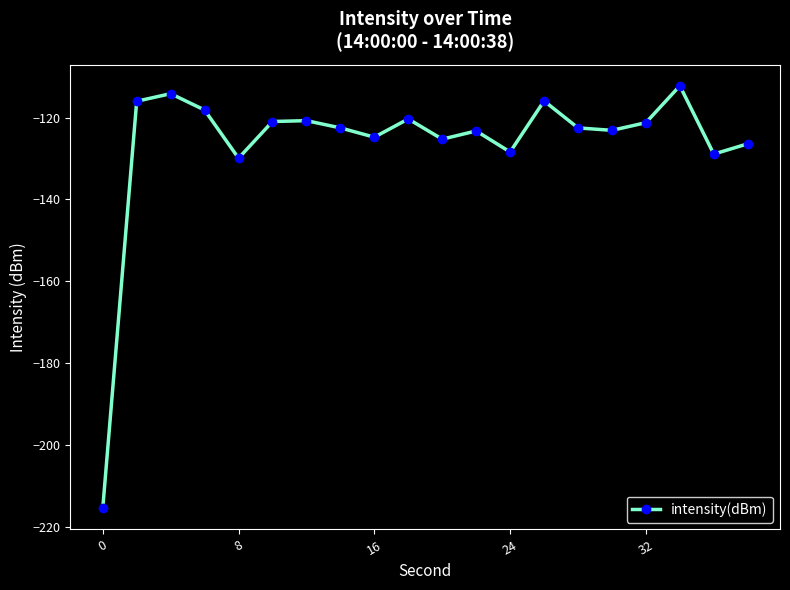

How many points are lower than both their immediate neighbors (excluding endpoints)?

6